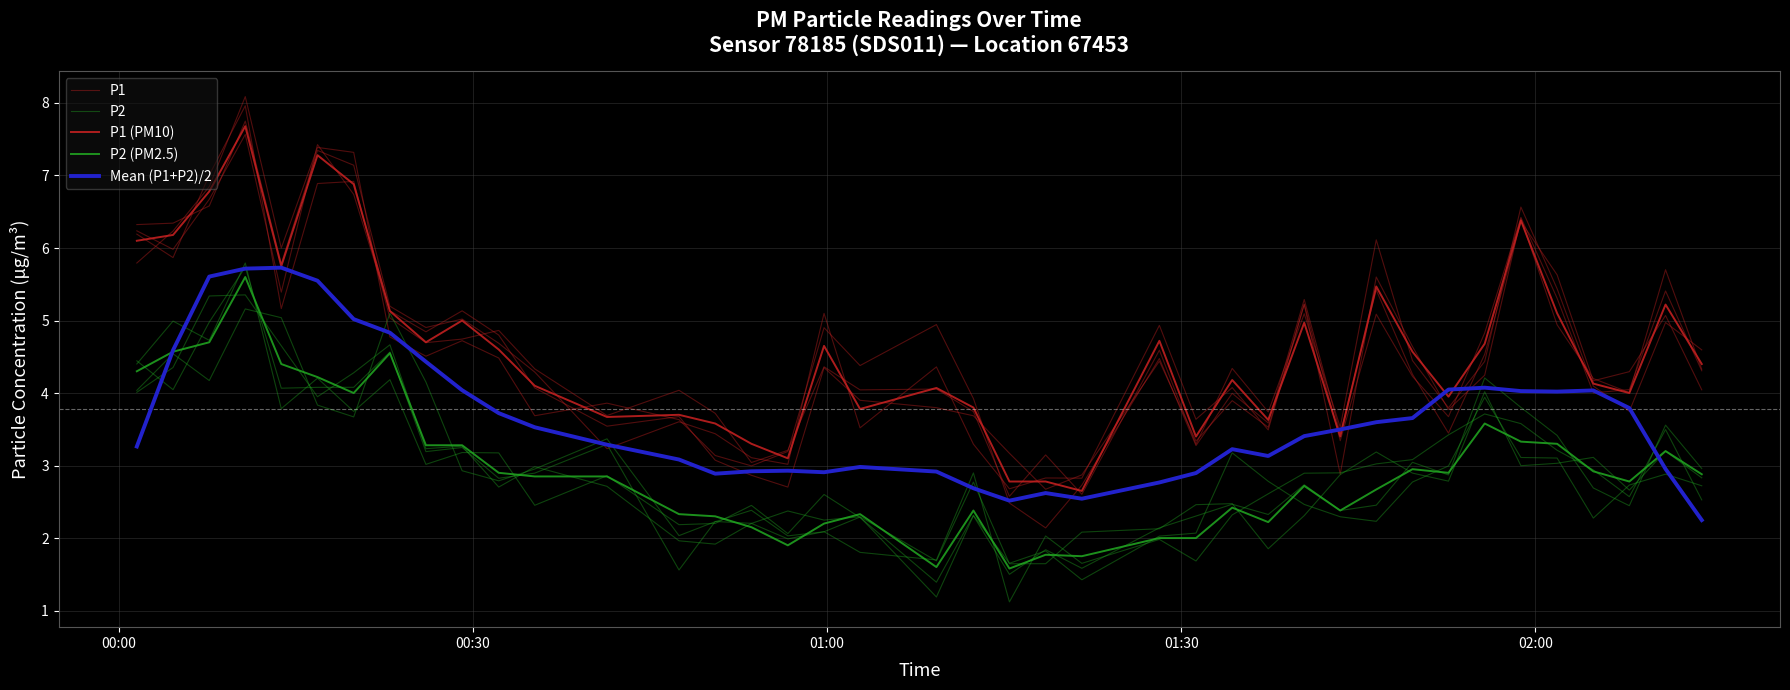

True or false: Mean (P1+P2)/2 has a value of 5.2 at 26.

False